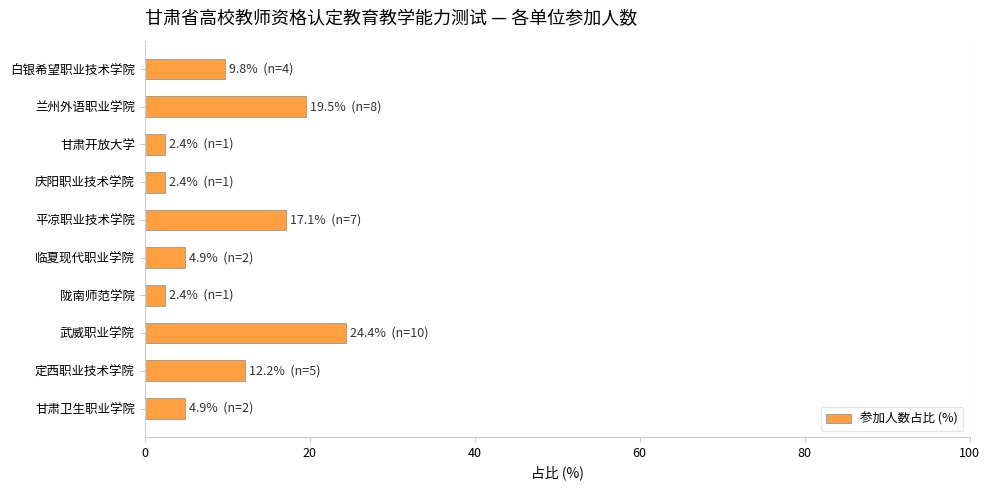

What is the difference between the values at 白银希望职业技术学院 and 甘肃卫生职业学院?

4.9